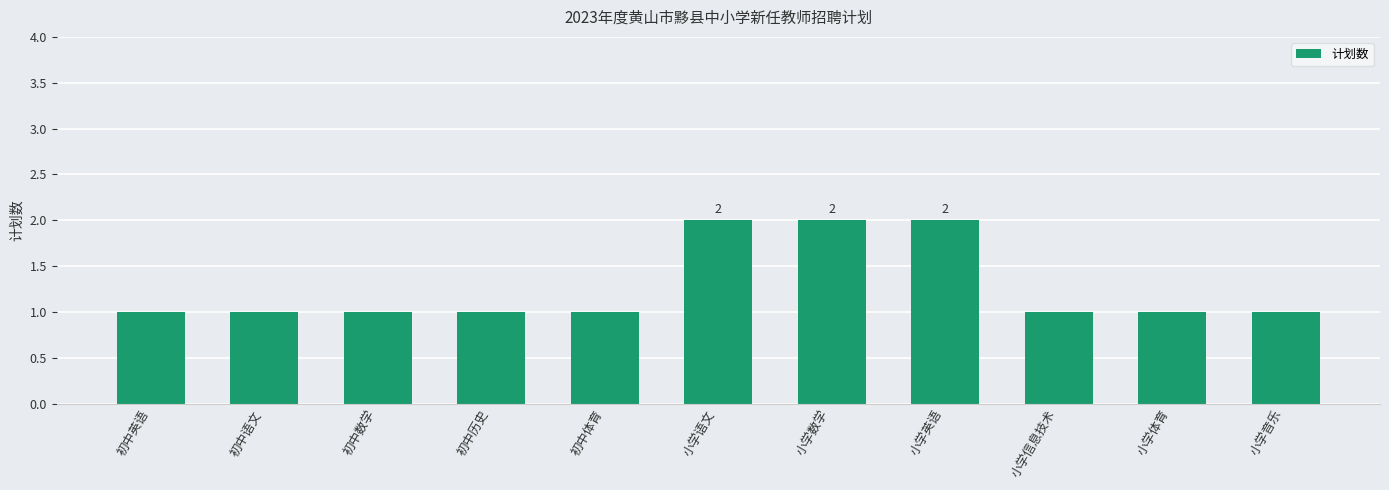

True or false: the data shows 1 at 初中历史.

True